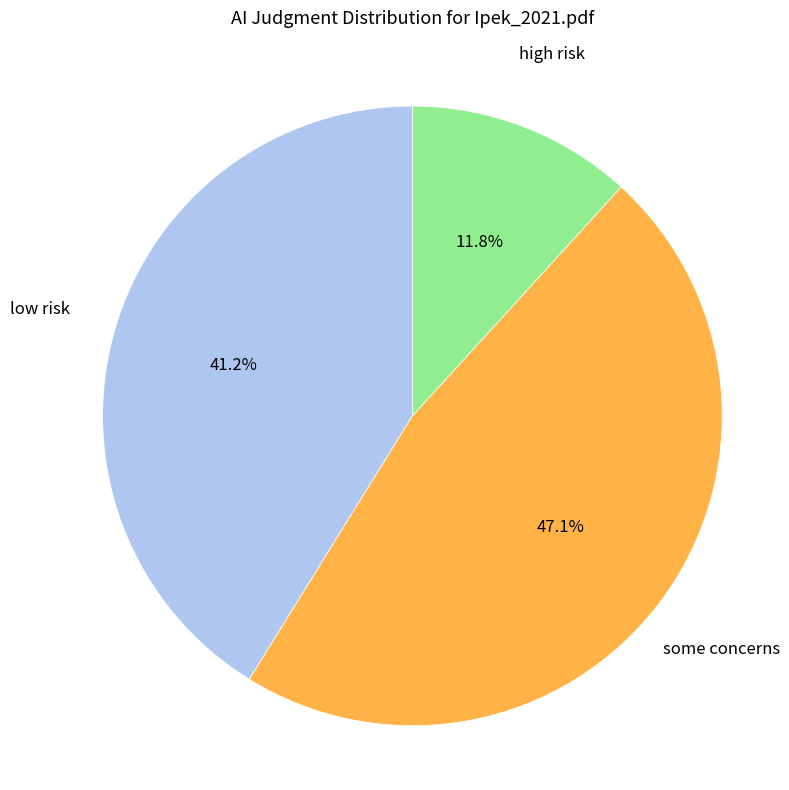

Does any single category account for the majority?

No